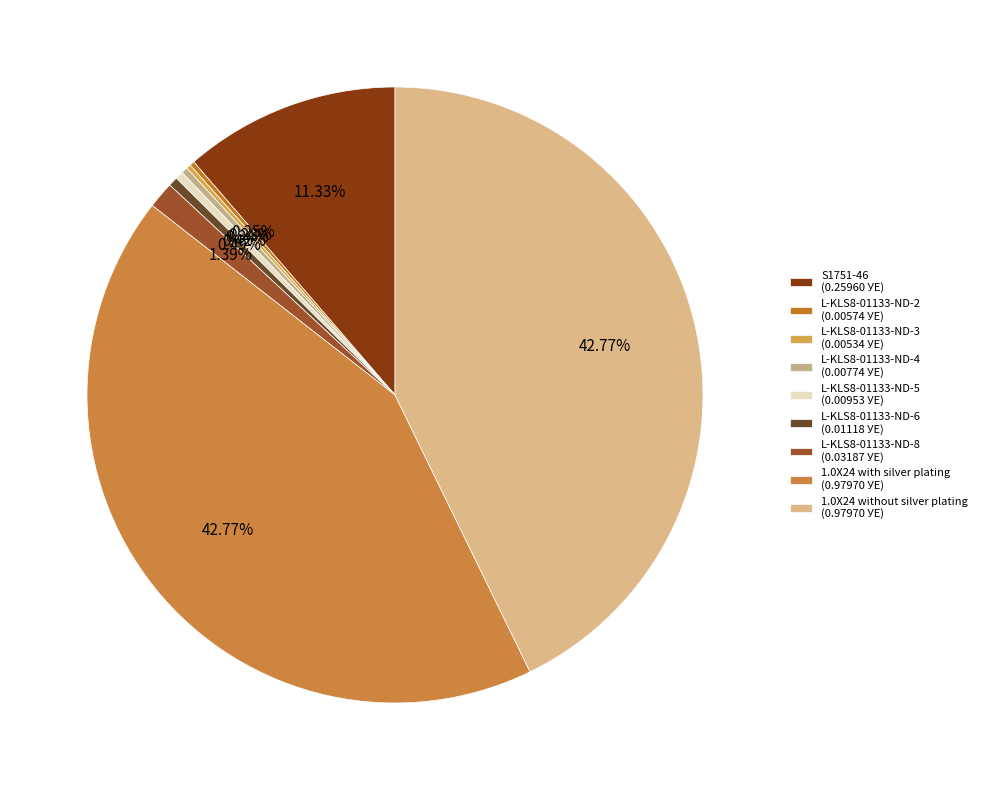

What percentage is the 1.0X24 with silver plating slice, to the nearest percent?

43%